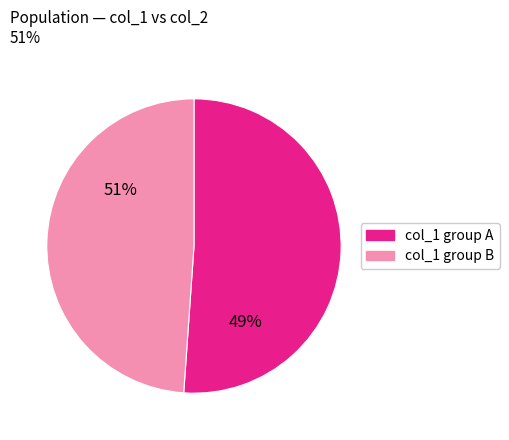

Is it true that 8 is 11% of the pie?

False